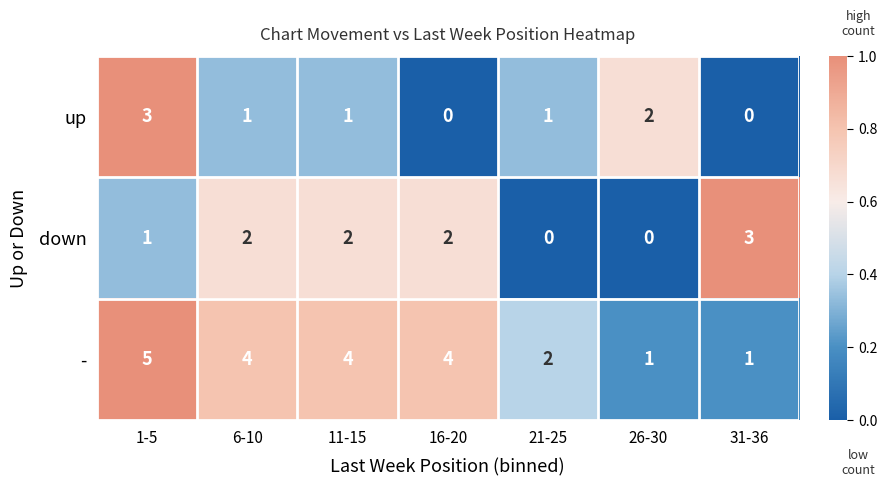

At which label does - first exceed 4?

1-5